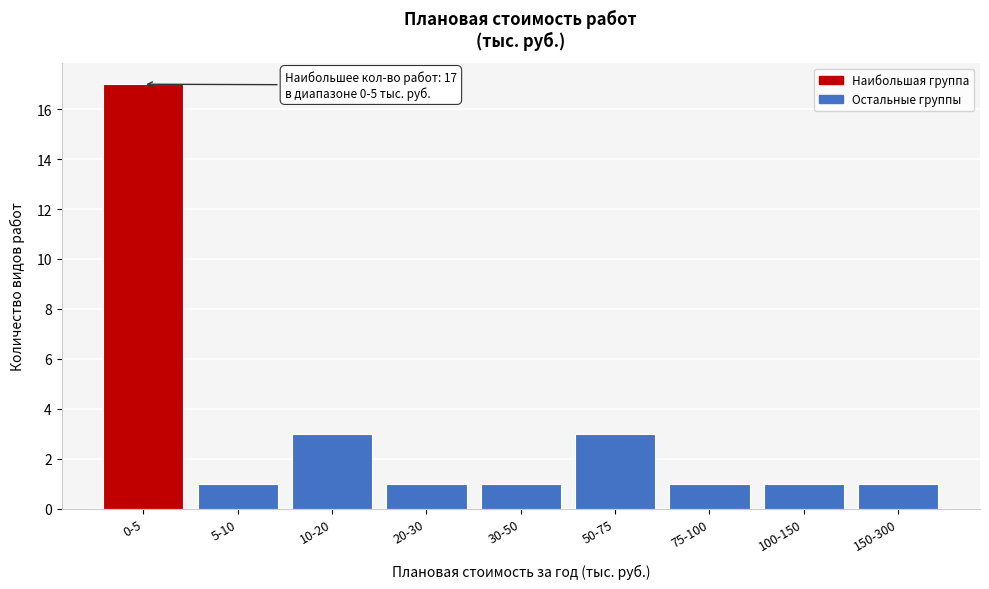

Reading right to left, what are all the values shown in this chart?

1	1	1	3	1	1	3	1	17